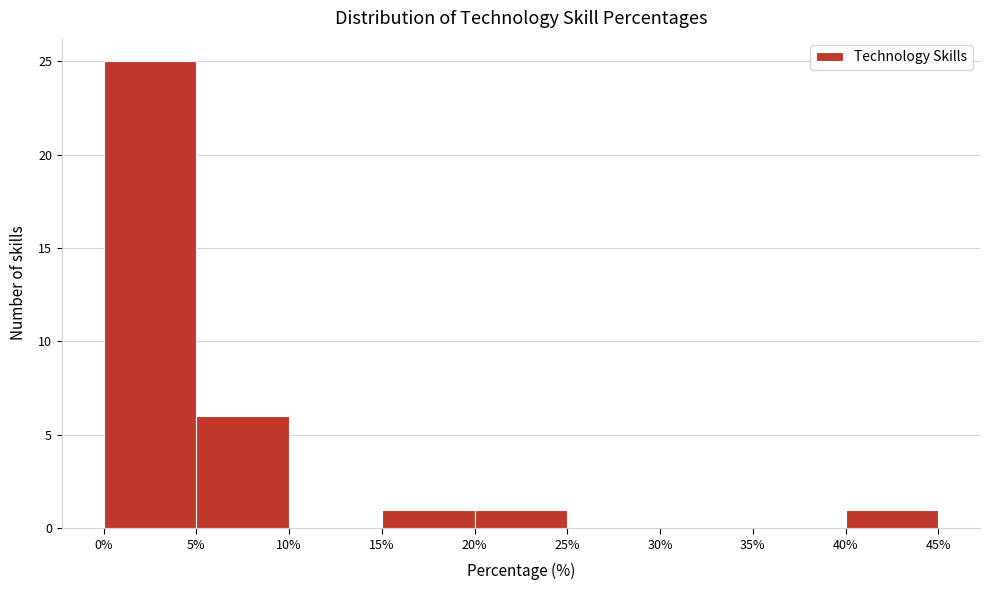

Reading left to right, list every bar in this chart as the range it spans on the x-axis followed by its height. The values are not printed on the chart, so give them approximately, as read against the axis.

0% to 5%: 25
5% to 10%: 6
10% to 15%: 0
15% to 20%: 1
20% to 25%: 1
25% to 30%: 0
30% to 35%: 0
35% to 40%: 0
40% to 45%: 1